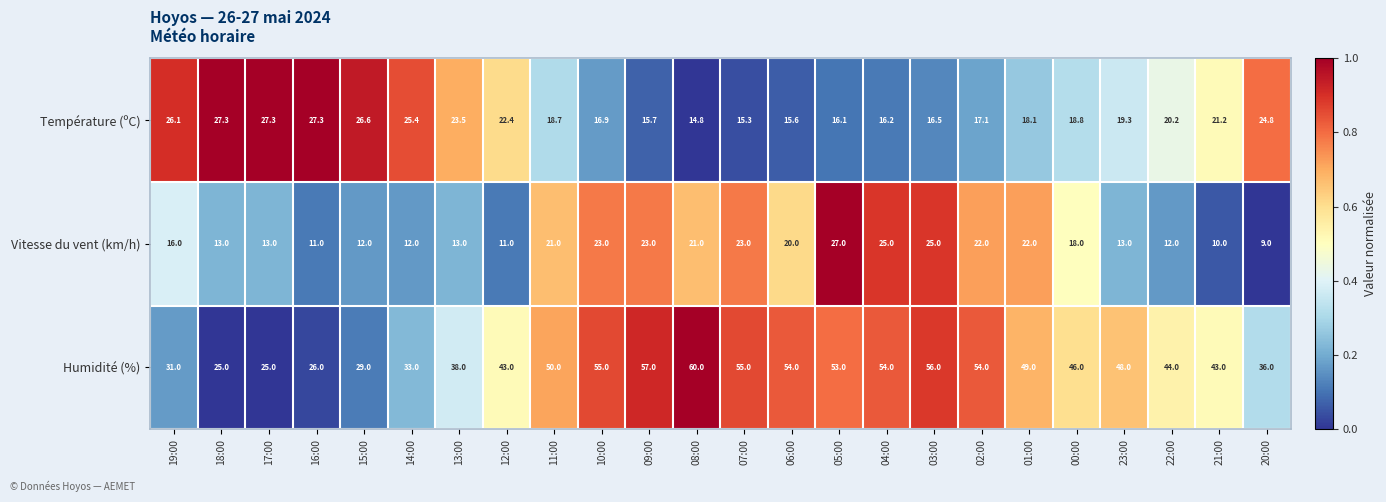

At which label is Température (ºC) closest to 21?

21:00